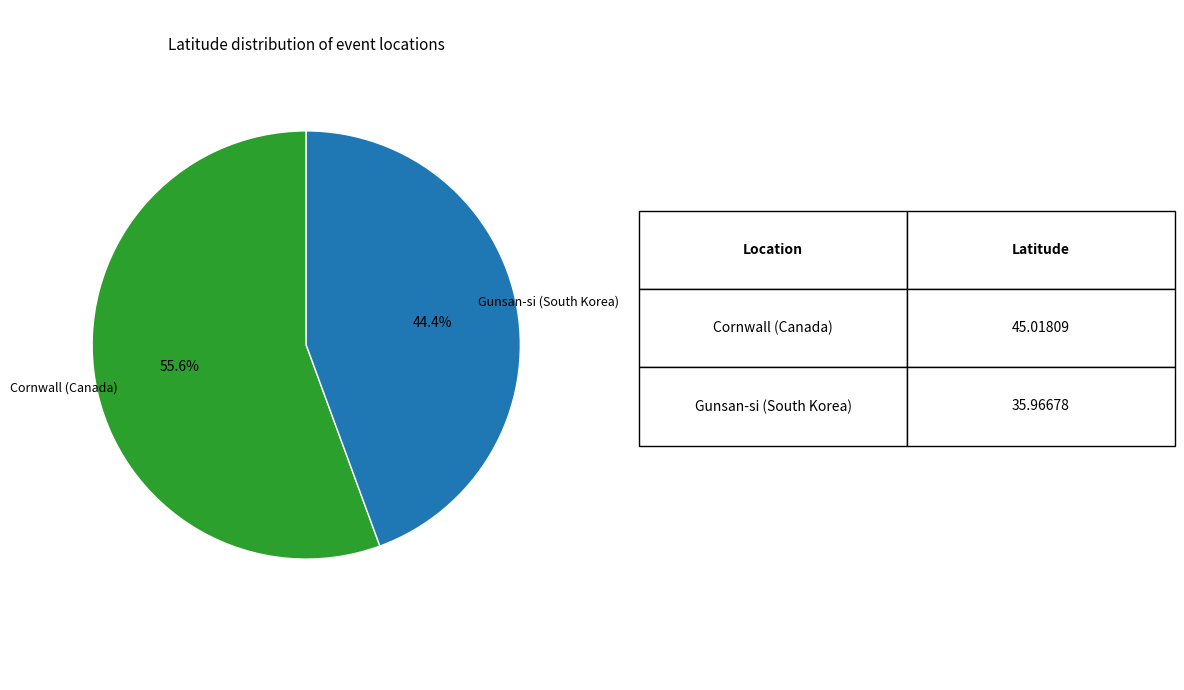

What percentage is the Cornwall (Canada) slice, to the nearest percent?

56%